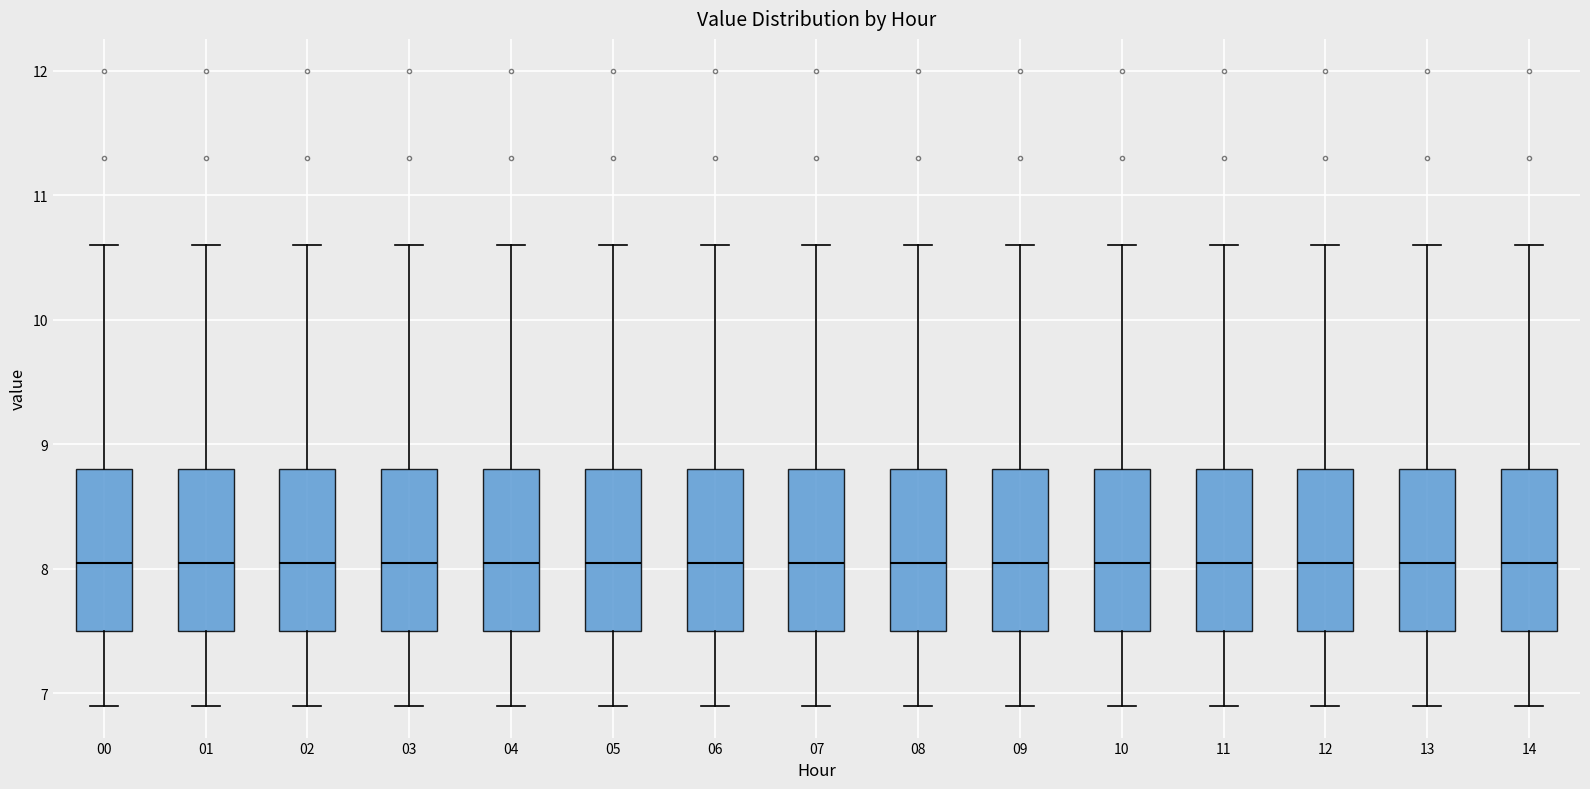

Where does the upper whisker of the box at x = 04 end on the y-axis? The values are not printed on the chart, so give them approximately, as read against the axis.

10.6